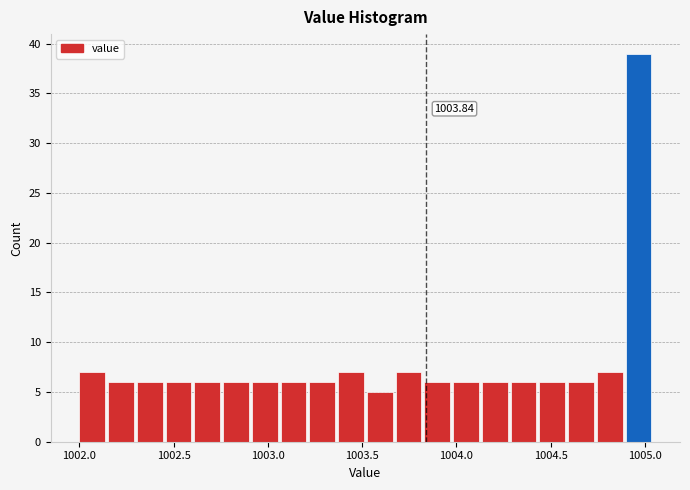

Around what value on the x-axis is the tallest bar? Give the approximate position of its centre, as read against the axis.

1004.95